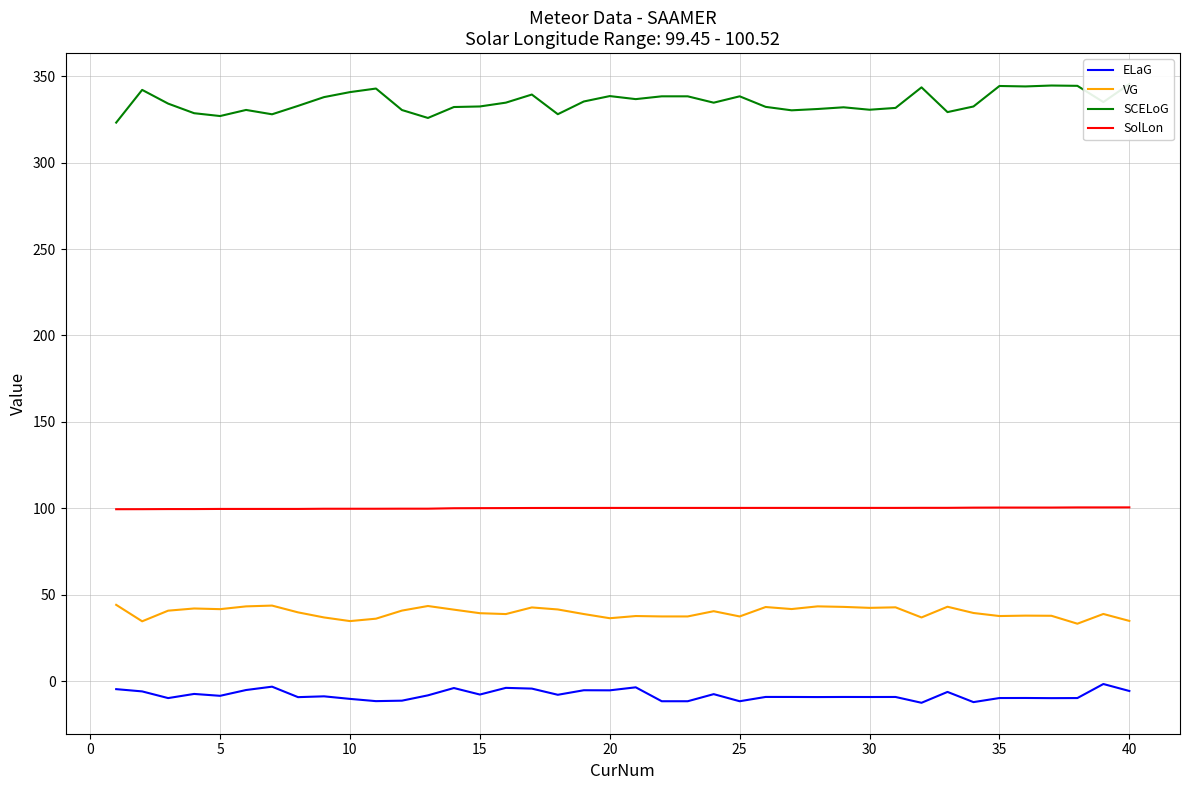

True or false: SolLon and VG cross at least once.

False